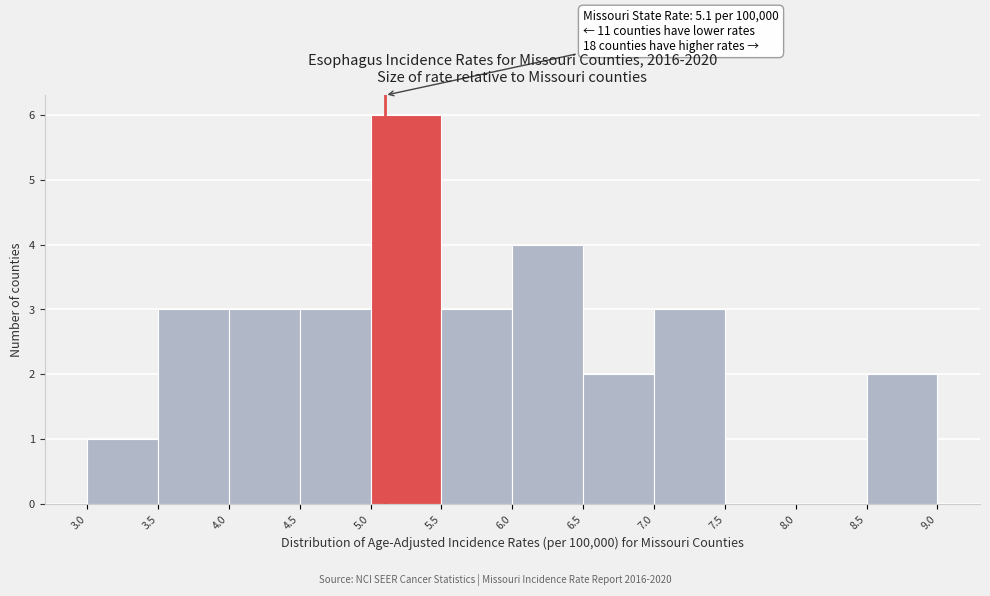

Over which range of the x-axis is the bar tallest?

5.0 to 5.5